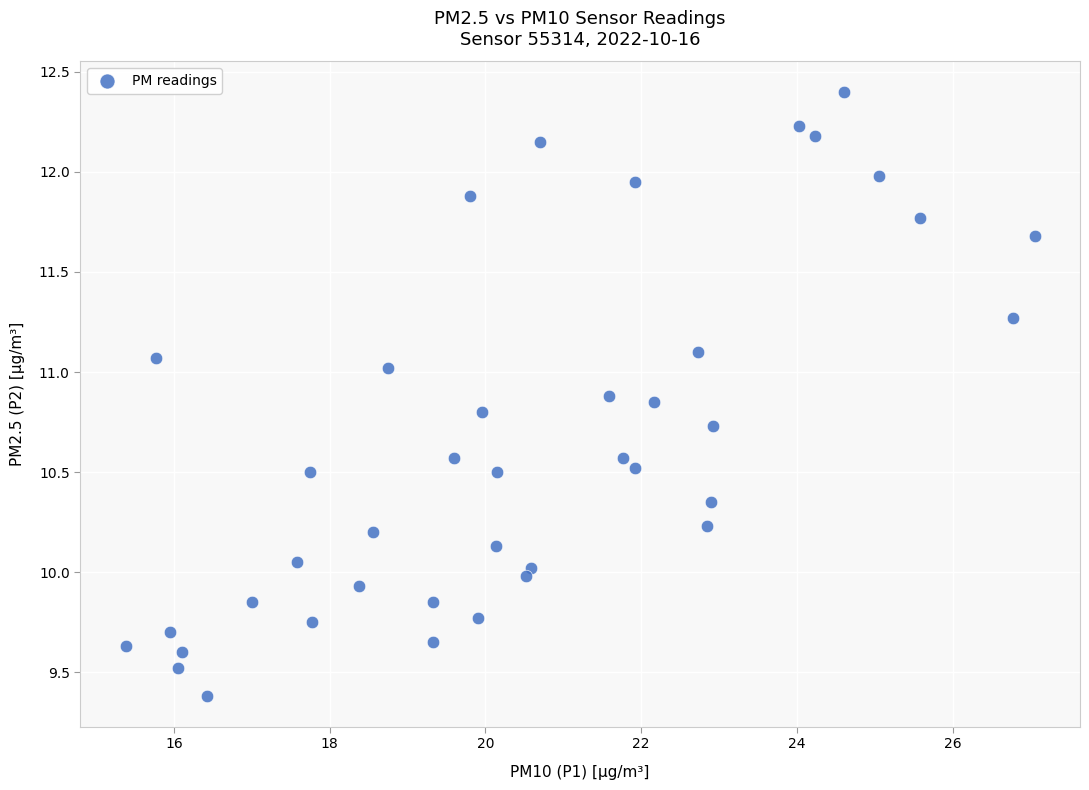

What is the range of Y values (max minus min)?

3.0